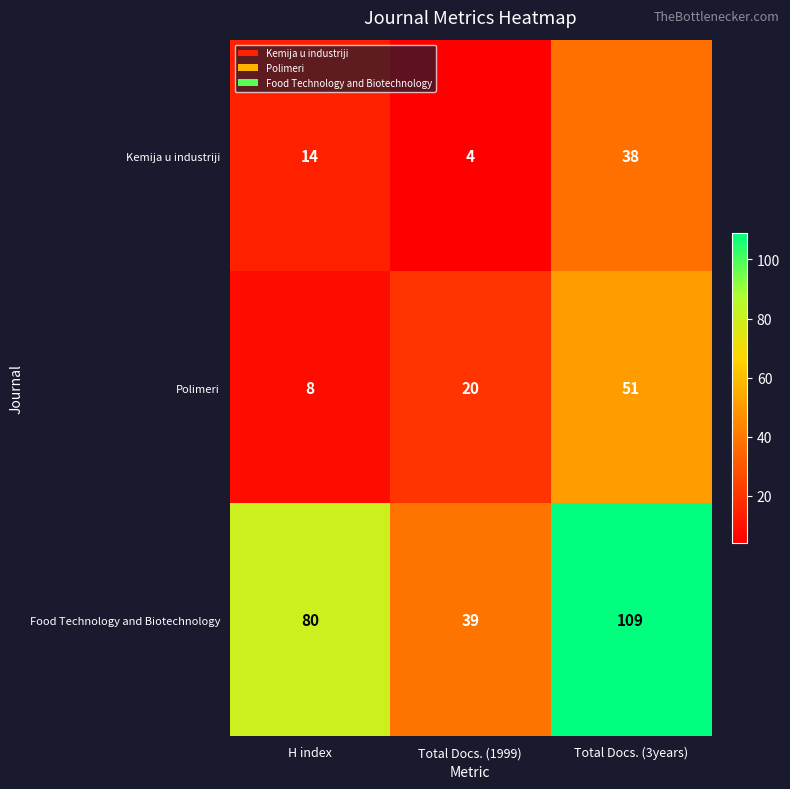

The Polimeri series shows 5 at H index. True or false?

False